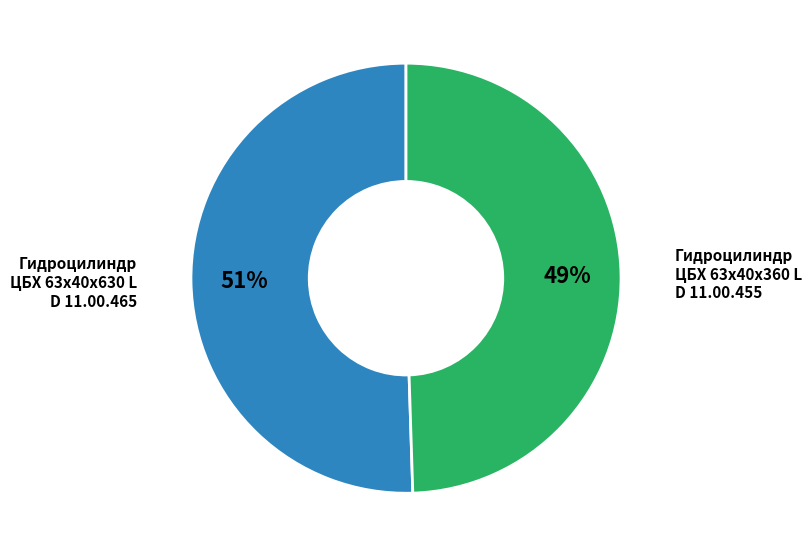

To the nearest percent, what is the average slice percentage?

50%